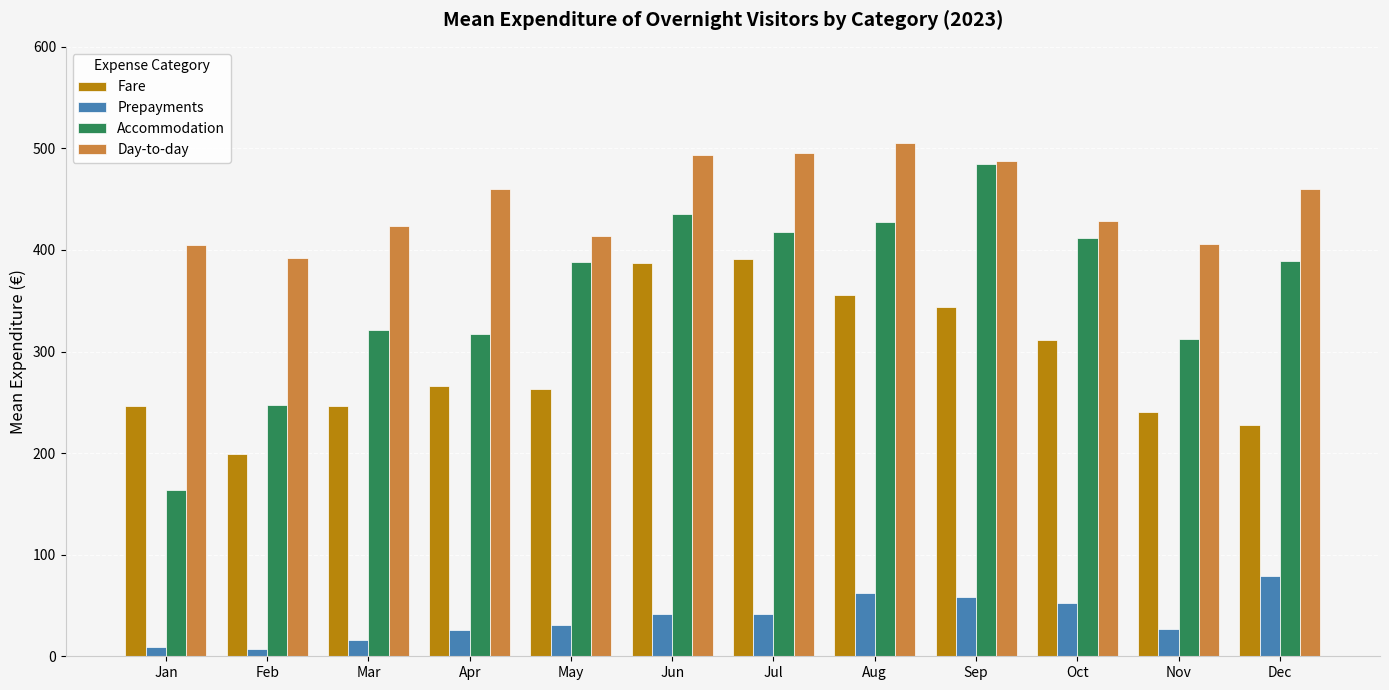

What is the total value across all series at Sep?

1375